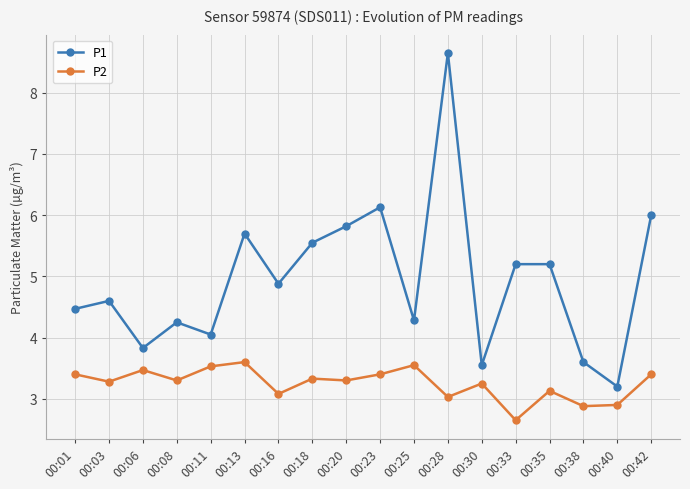

What are all the series names shown in the legend?

P1, P2